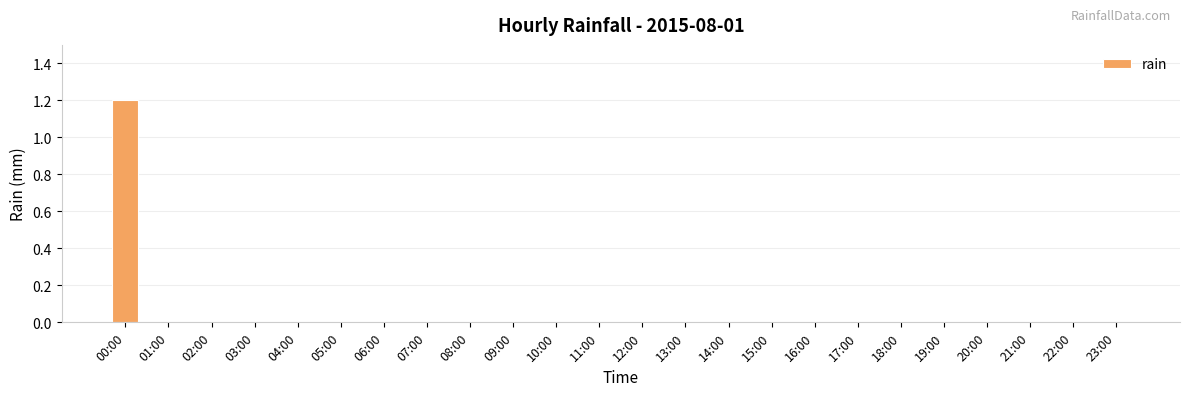

What is the sum of all values?

1.2